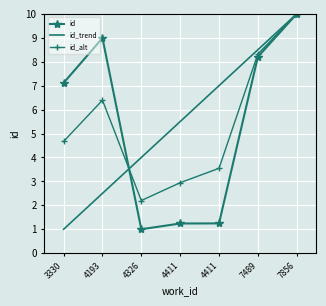

What is the difference between the highest and lowest values at 4193?

6.5